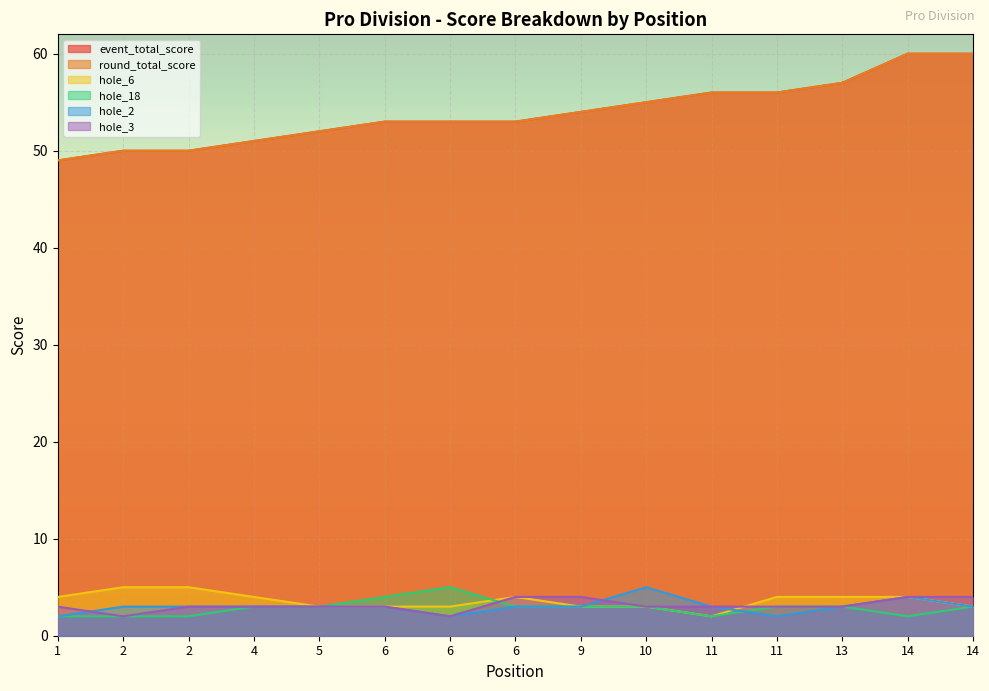

What is the total value across all series at 11?

122